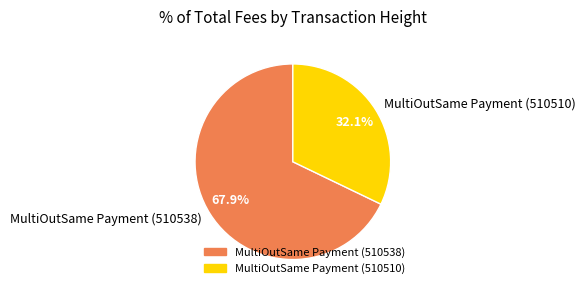

Rank the categories by value from highest to lowest.

MultiOutSame Payment (510538), MultiOutSame Payment (510510)